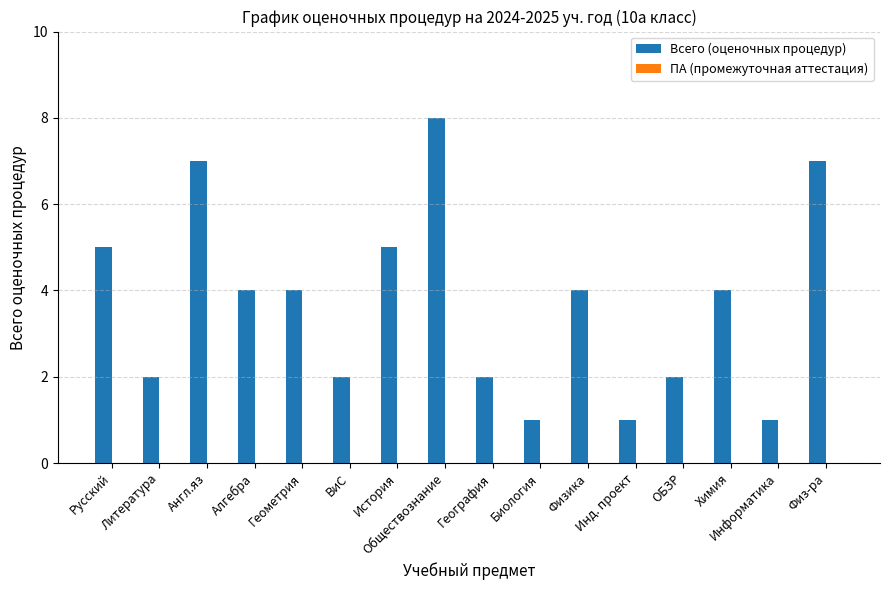

Does the chart contain any negative values?

No